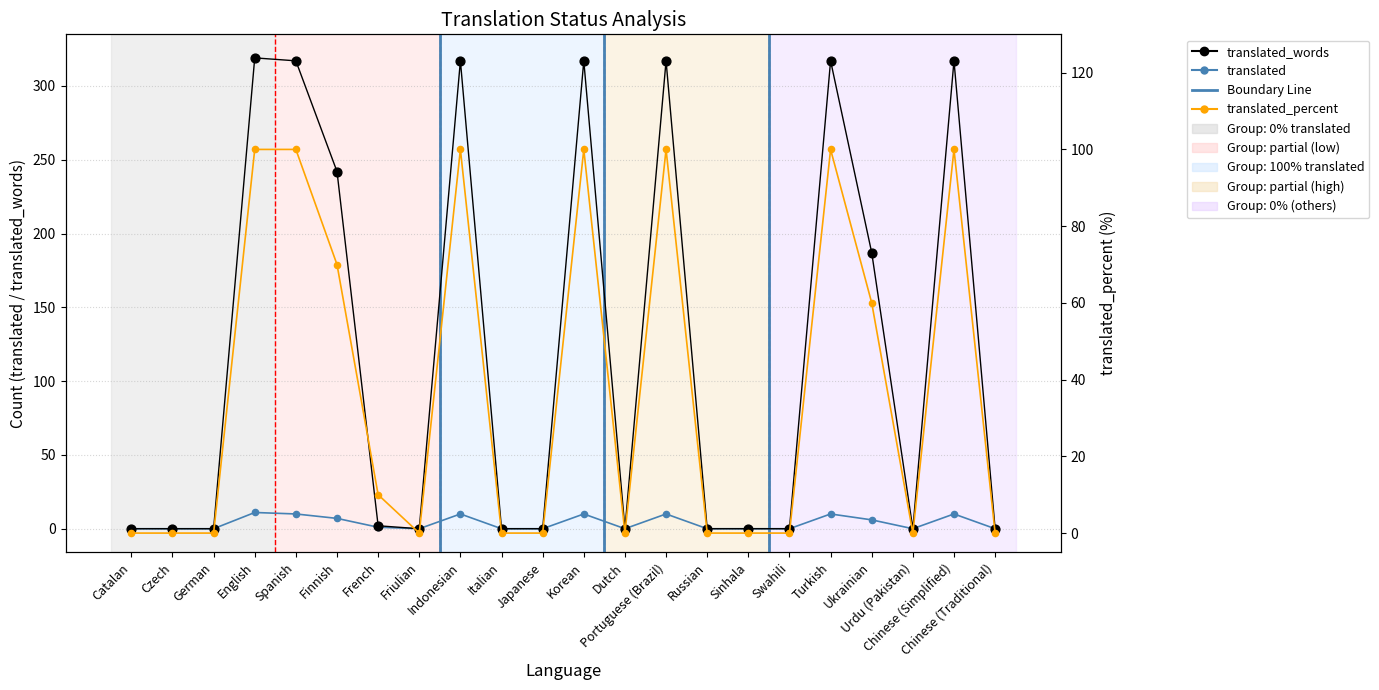

Which series contains the lowest Y value?

translated_words